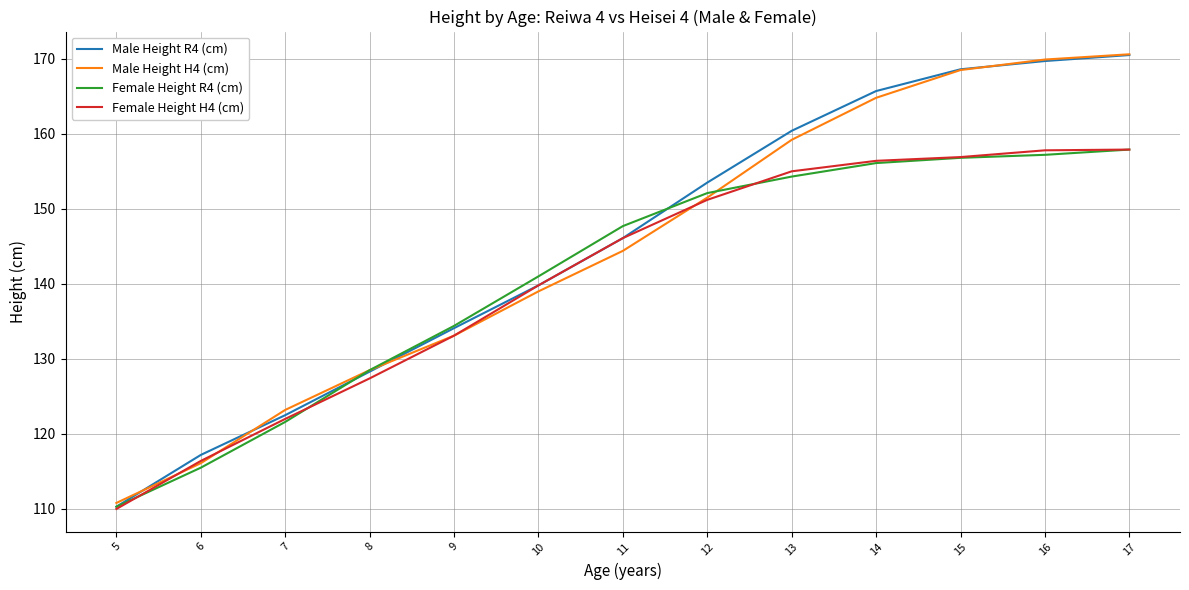

At which category does the chart reach its minimum across all series?

5